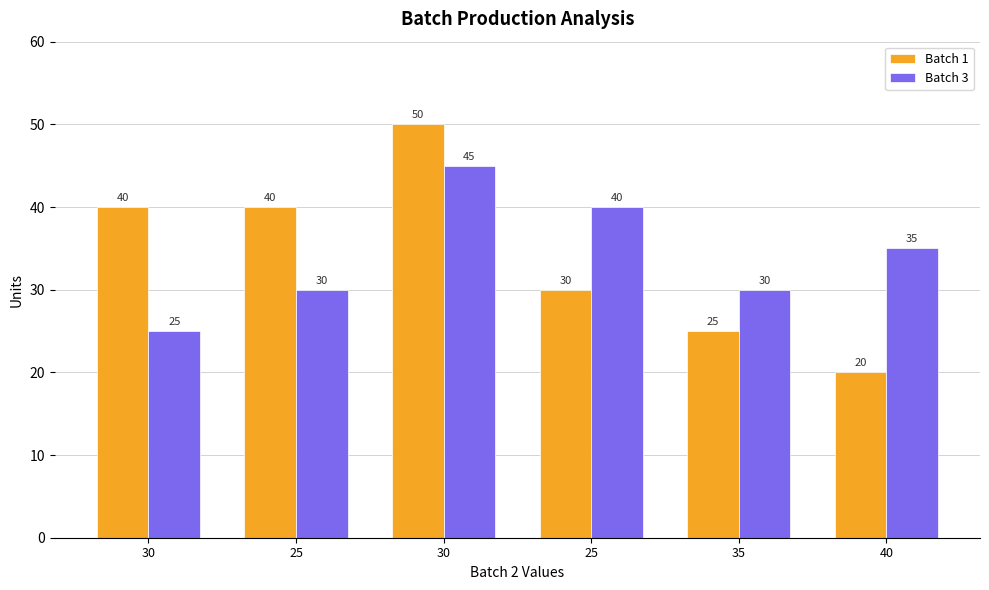

Are the bars horizontal?

No